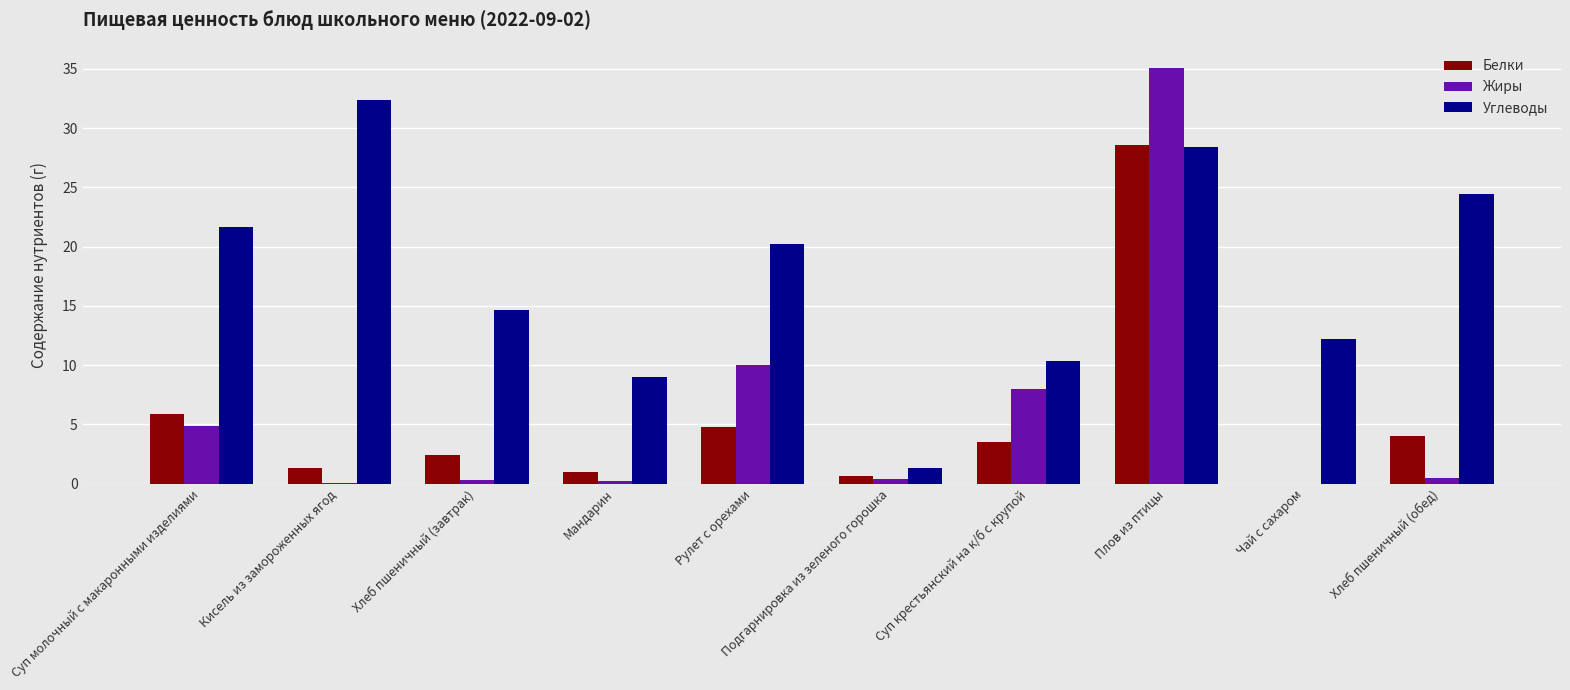

What are all the series names shown in the legend?

Белки, Жиры, Углеводы